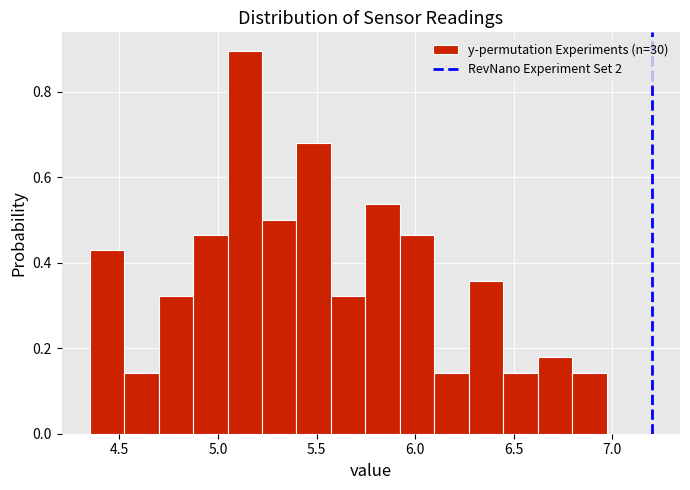

Read against the x-axis, roughly where is the centre of the tallest bar?

5.15